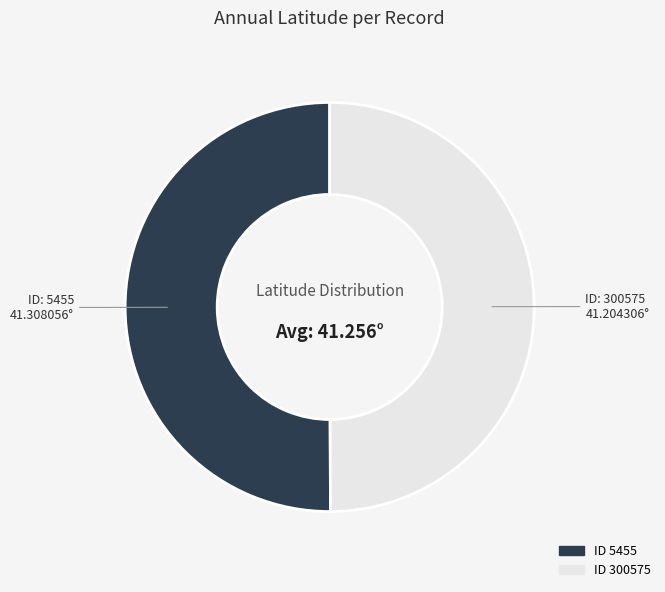

How many segments does this pie chart have?

2